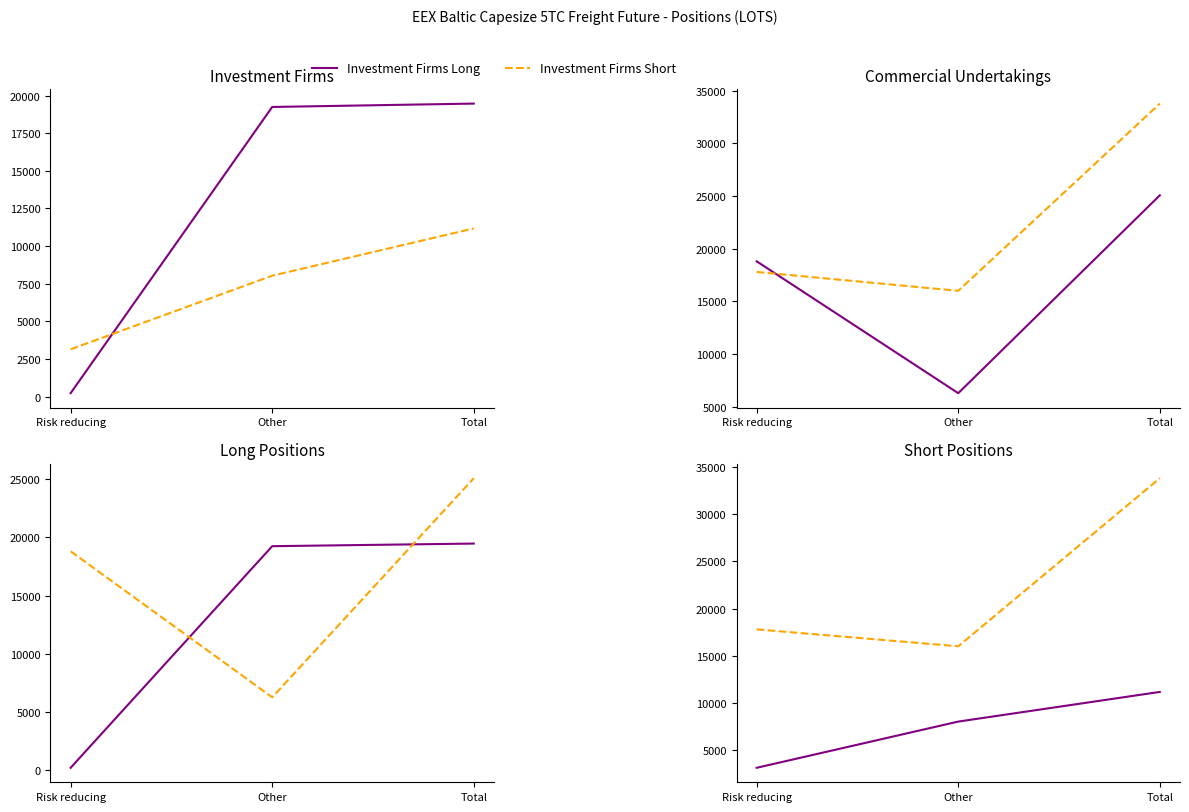

List the series in order of their peak value, highest first.

Commercial Short, Commercial Long, Investment Firms Long, Investment Firms Short